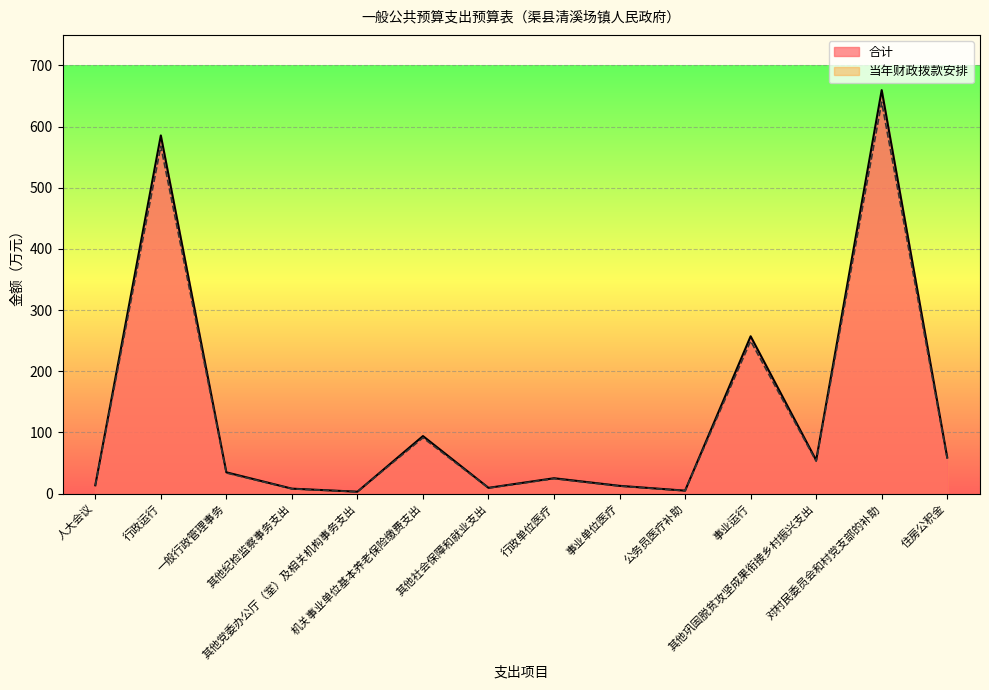

At which label is 当年财政拨款安排 closest to 331?

事业运行